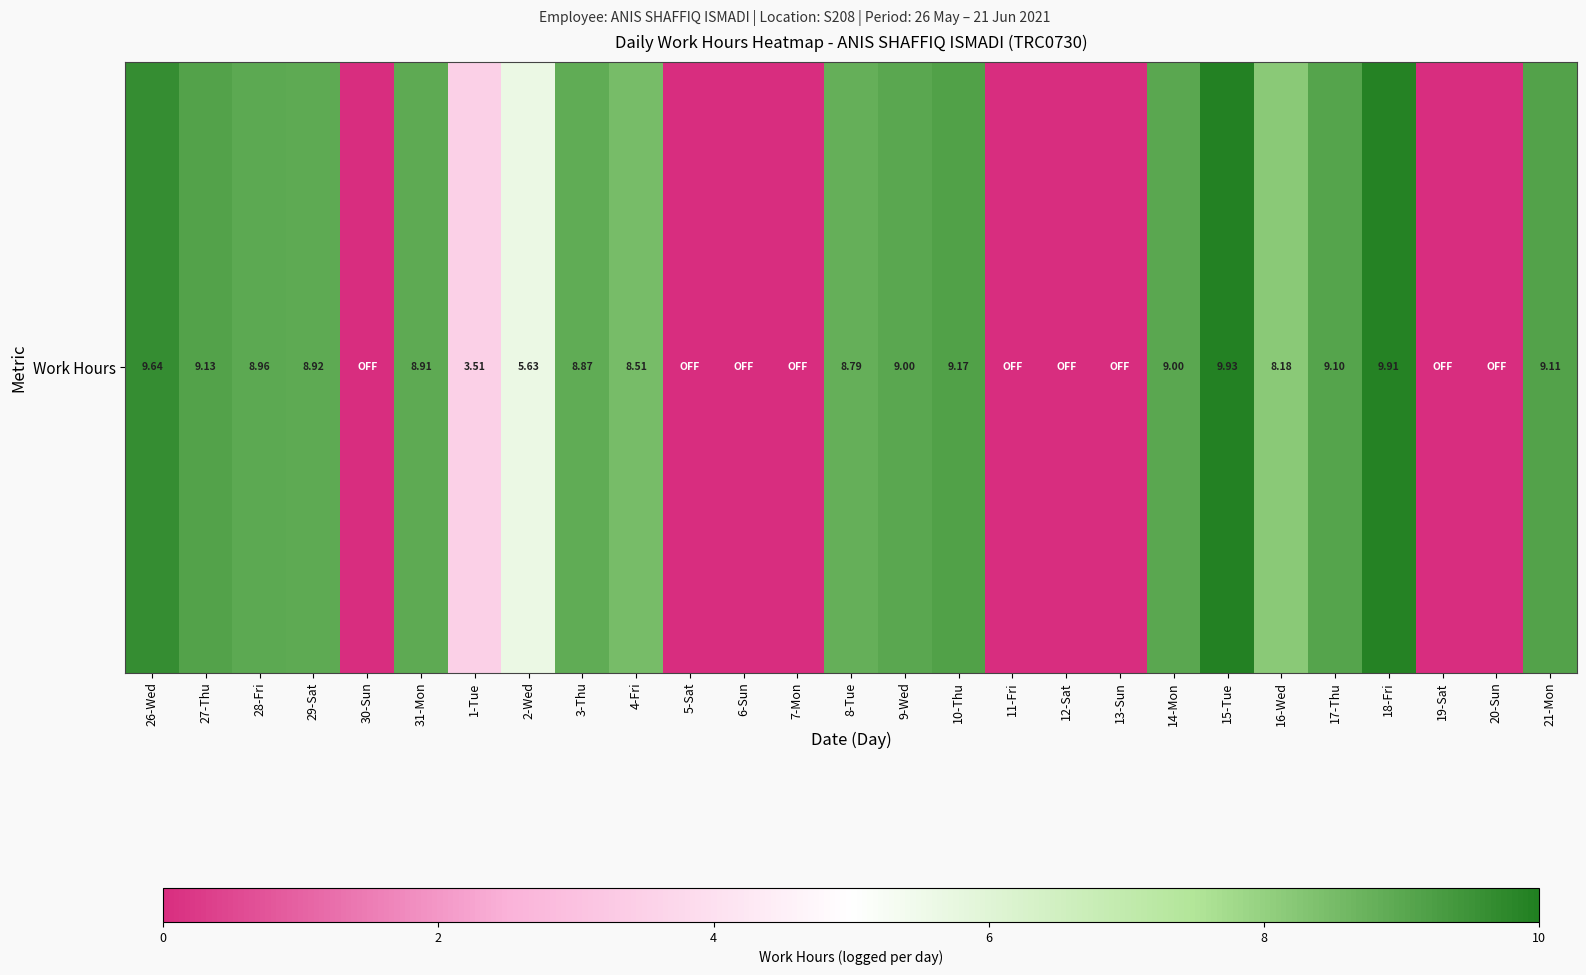

How many values are below 8?

11